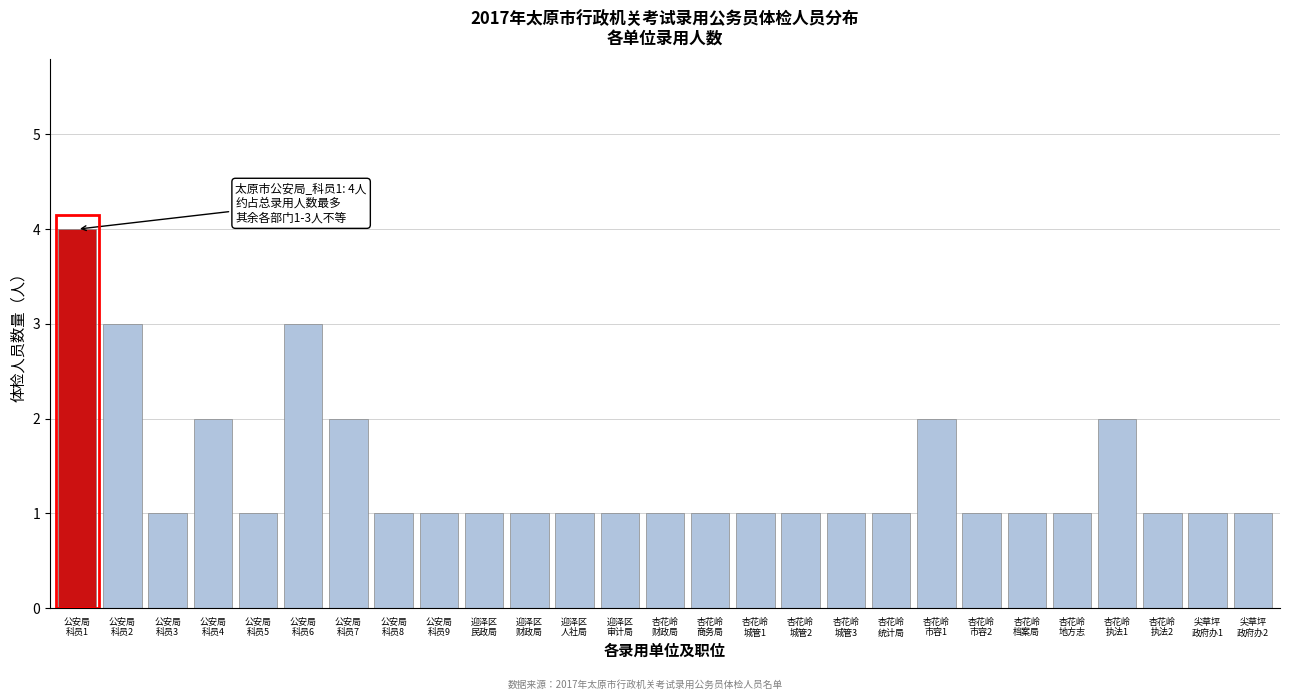

Reading left to right, list all the values displayed in this chart.

4	3	1	2	1	3	2	1	1	1	1	1	1	1	1	1	1	1	1	2	1	1	1	2	1	1	1